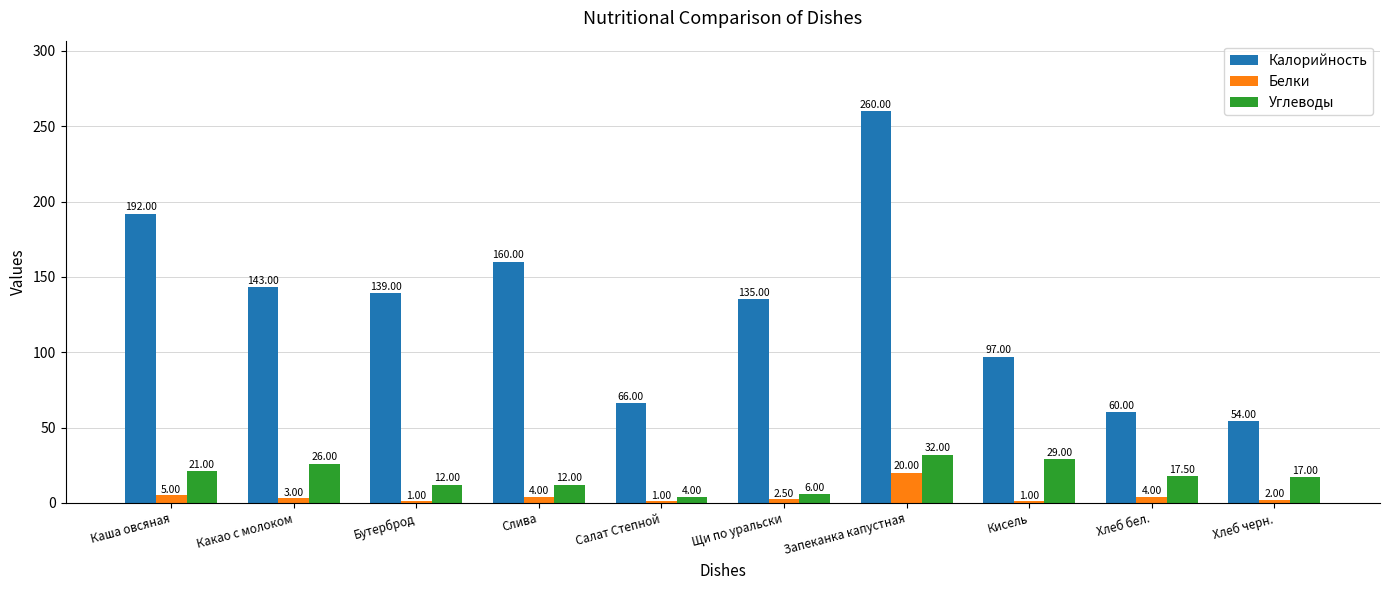

At which label does Углеводы first exceed 17?

Каша овсяная